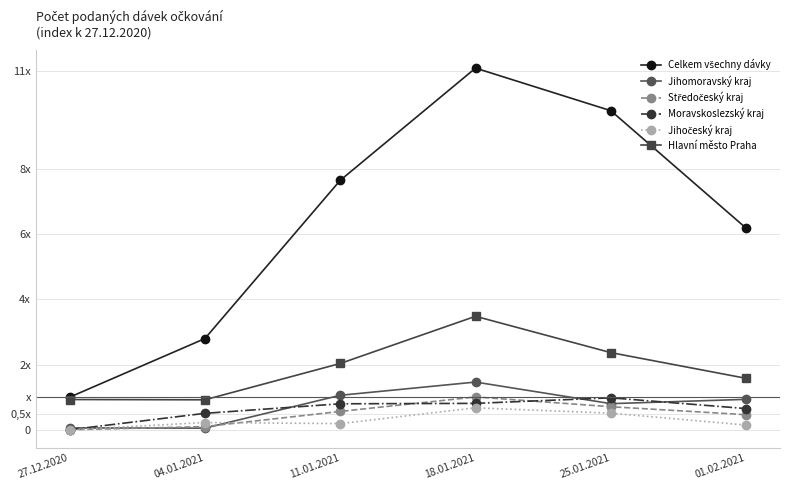

What position from the left is 27.12.2020?

1